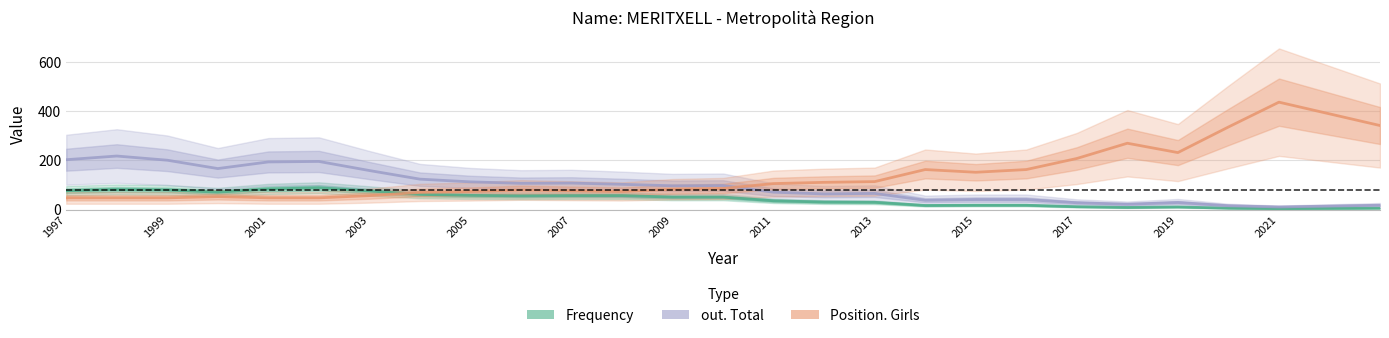

How many lines are shown in the chart?

3